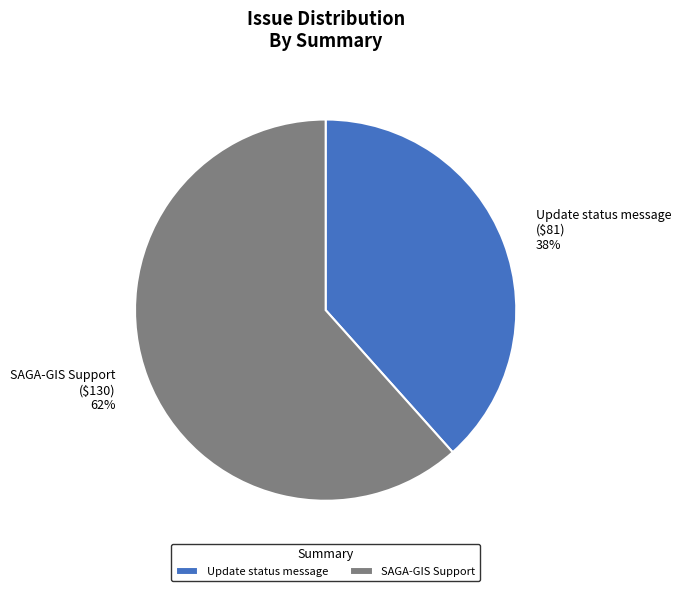

Which category accounts for the majority?

SAGA-GIS Support